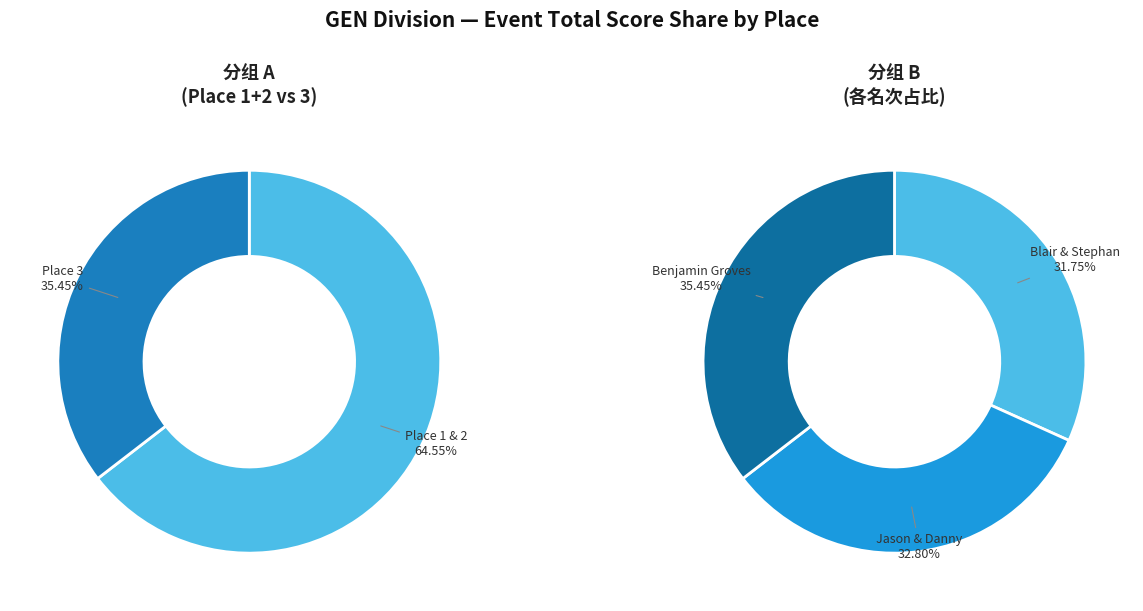

Rank the categories by value from lowest to highest.

Blair Robertson & Stephan Bills, Jason Skelton & Danny Gonzalez, Benjamin Groves